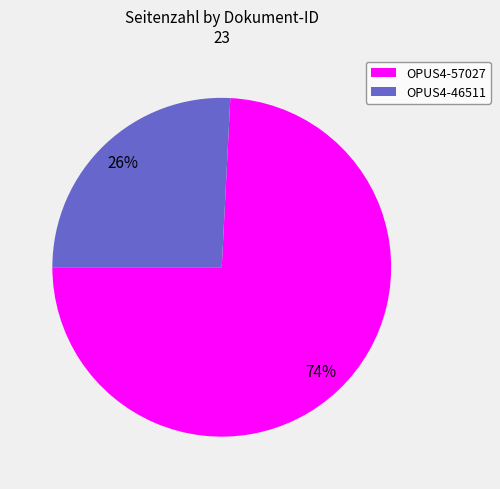

True or false: OPUS4-46511 accounts for 20% of the total.

False